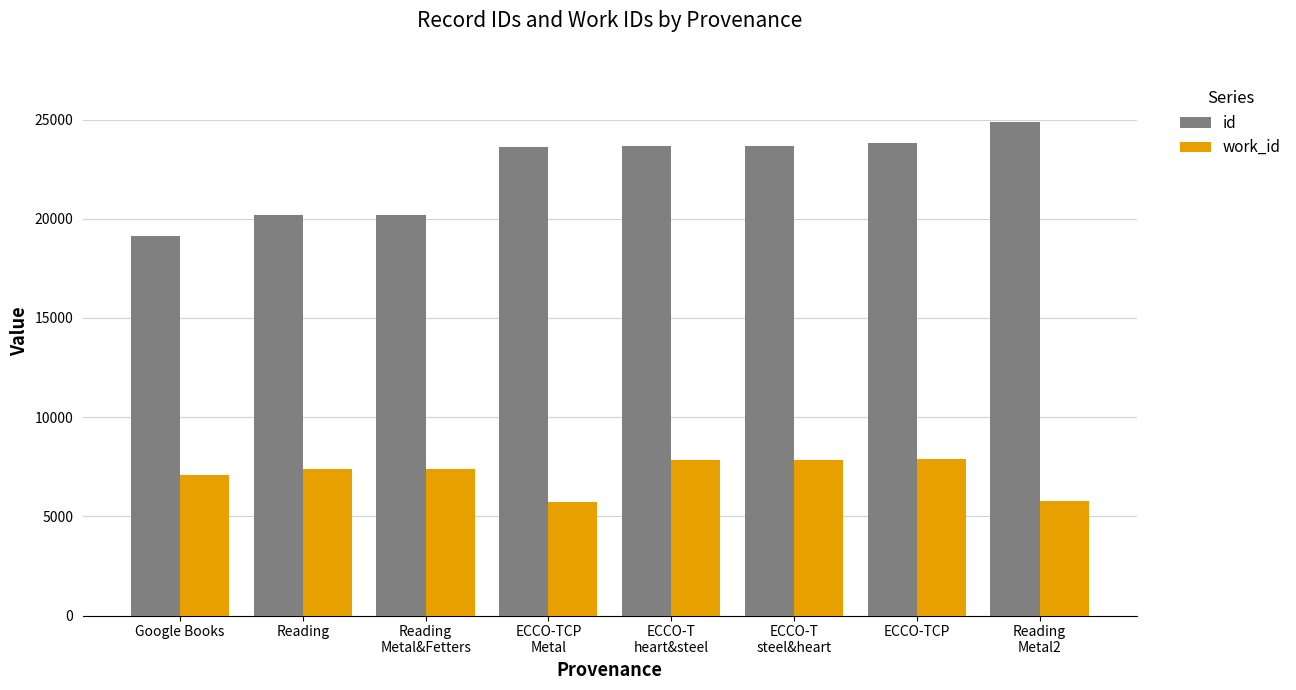

What is the difference between the maximum and minimum values in the id series?

5772